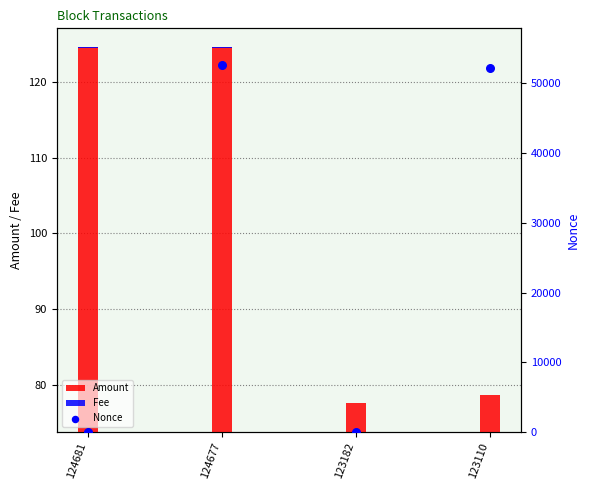

Which series has the largest total across all categories?

Nonce